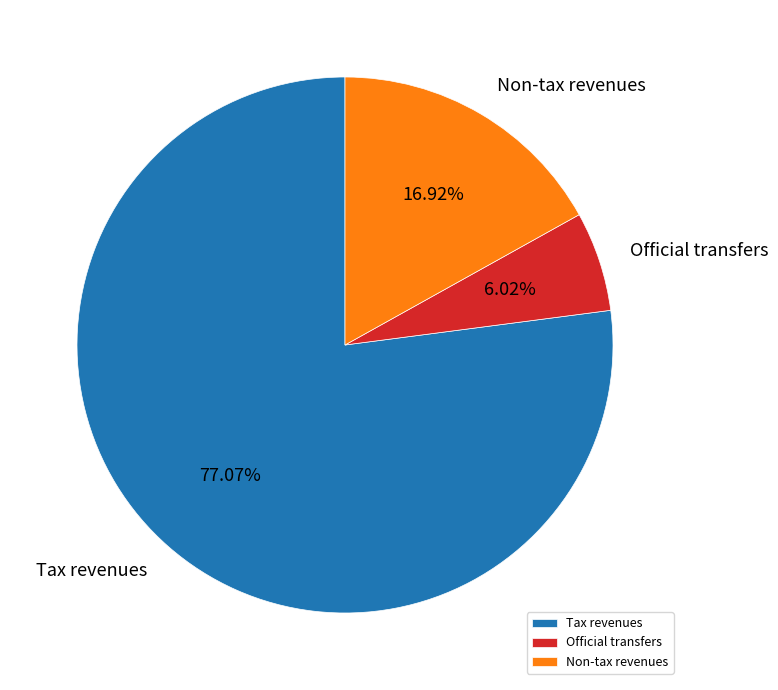

Which category has the smallest portion of the pie?

Official transfers